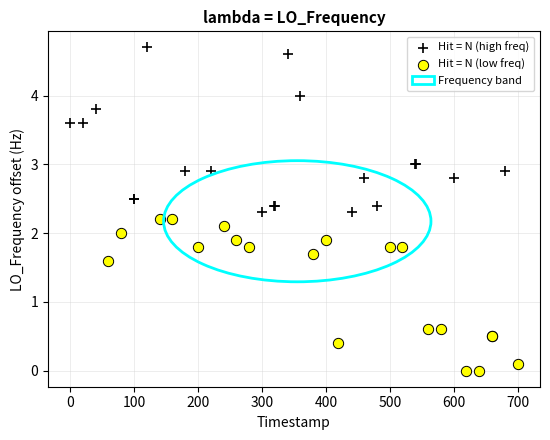

Which series has the largest Y range (max minus min)?

Hit = N (high freq)